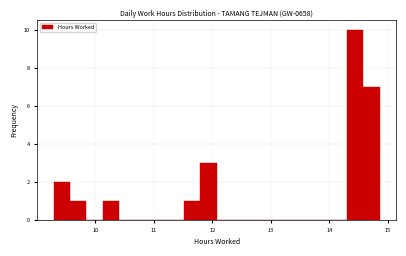

Around what value on the x-axis is the tallest bar? Give the approximate position of its centre, as read against the axis.

14.4